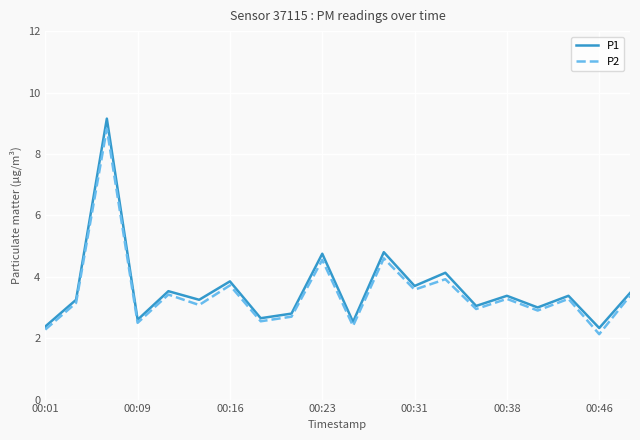

Which series has the largest range (max minus min)?

P1